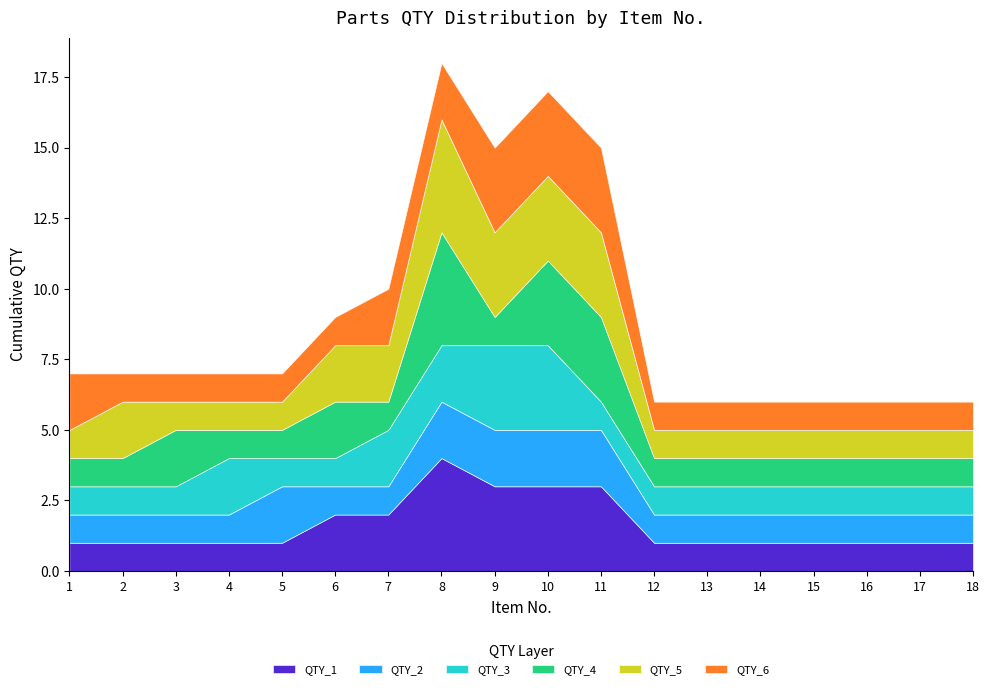

How many lines are shown in the chart?

6